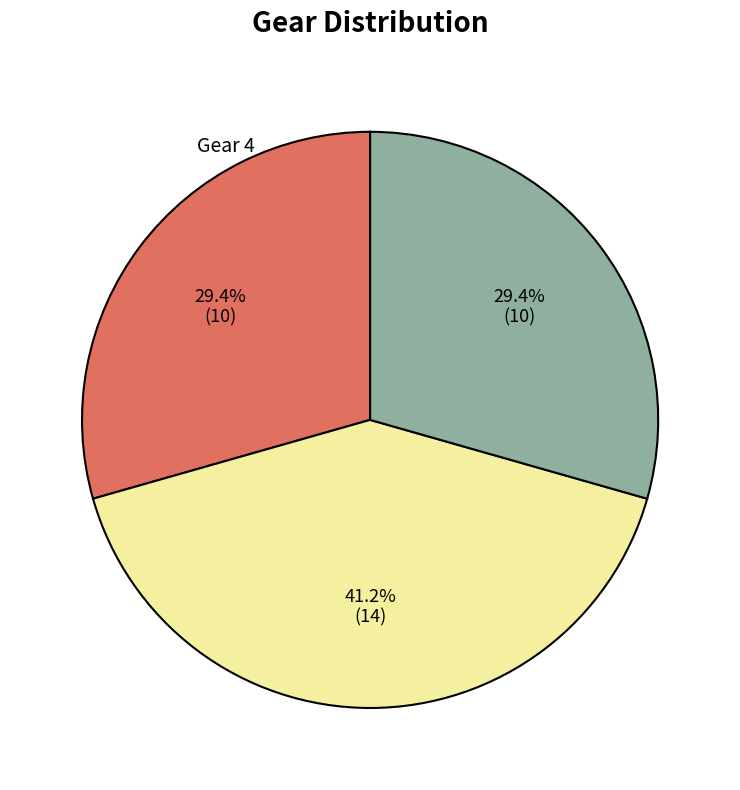

Is there any slice that represents more than half of the pie?

No